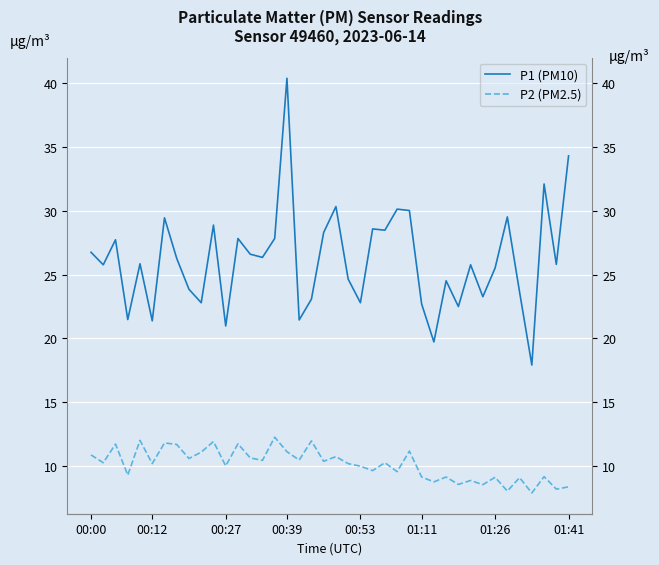

The P2 (PM2.5) series shows 8.6 at 30. True or false?

True